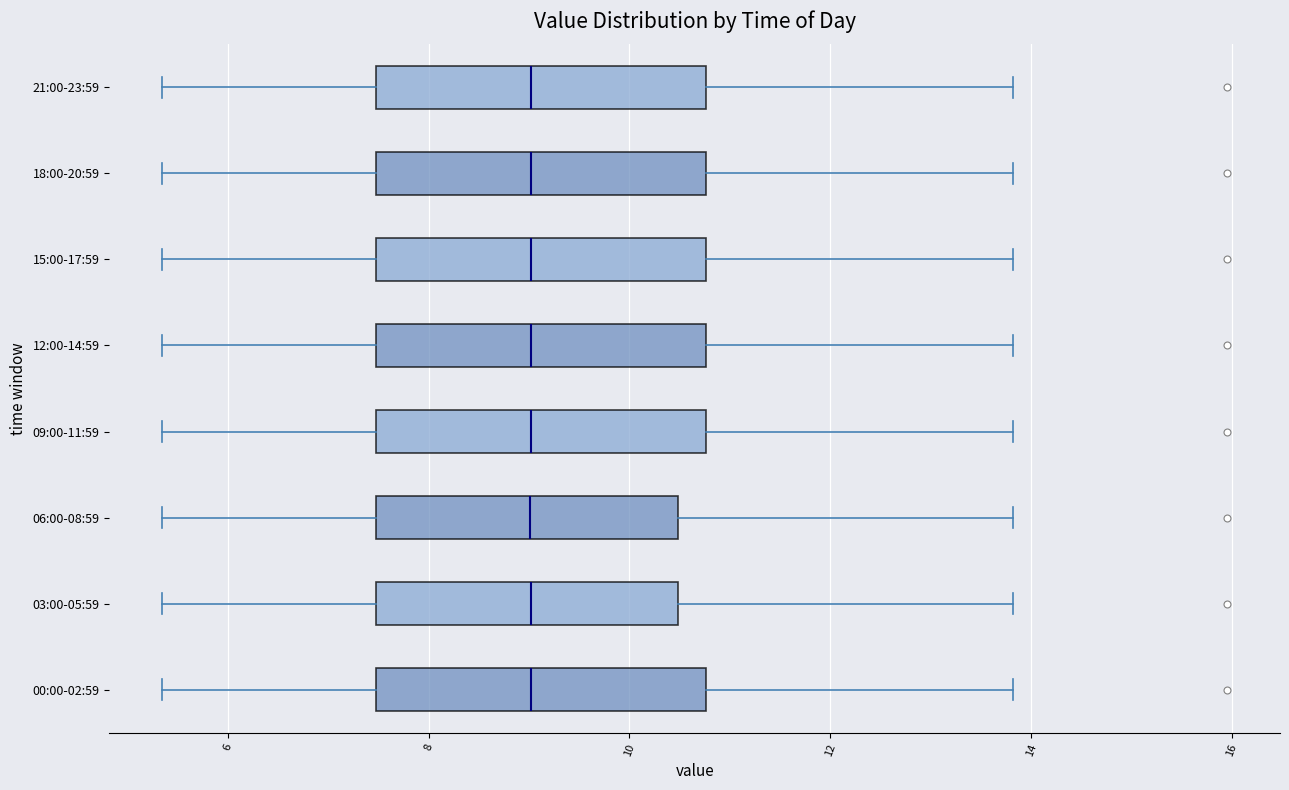

Where does the left whisker of the box for 03:00-05:59 end on the x-axis? The values are not printed on the chart, so give them approximately, as read against the axis.

5.4